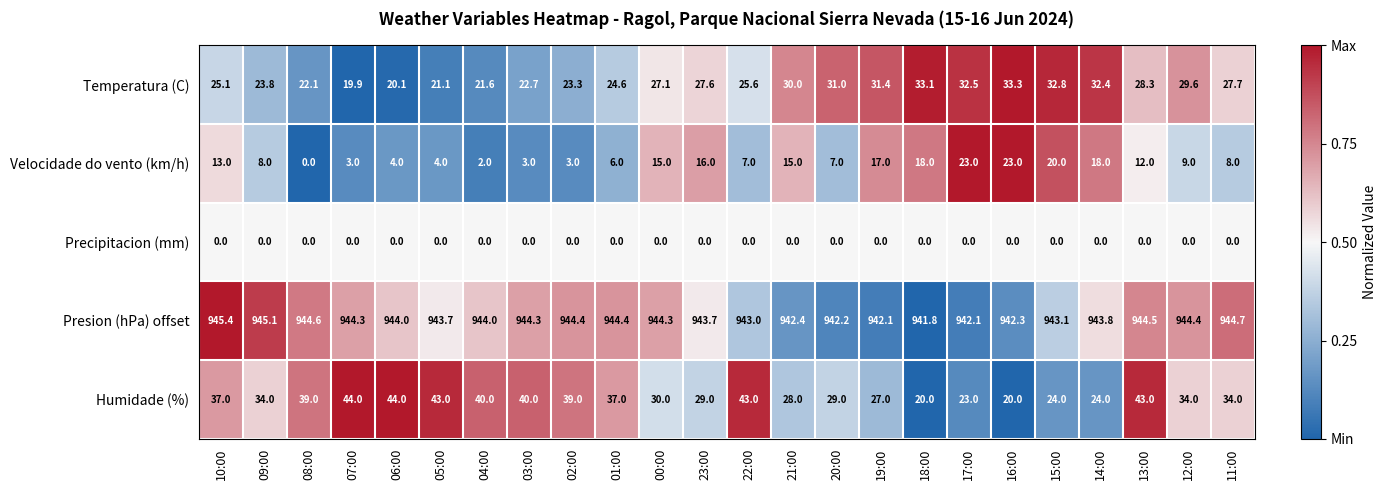

What is the maximum value shown in the chart?

945.4